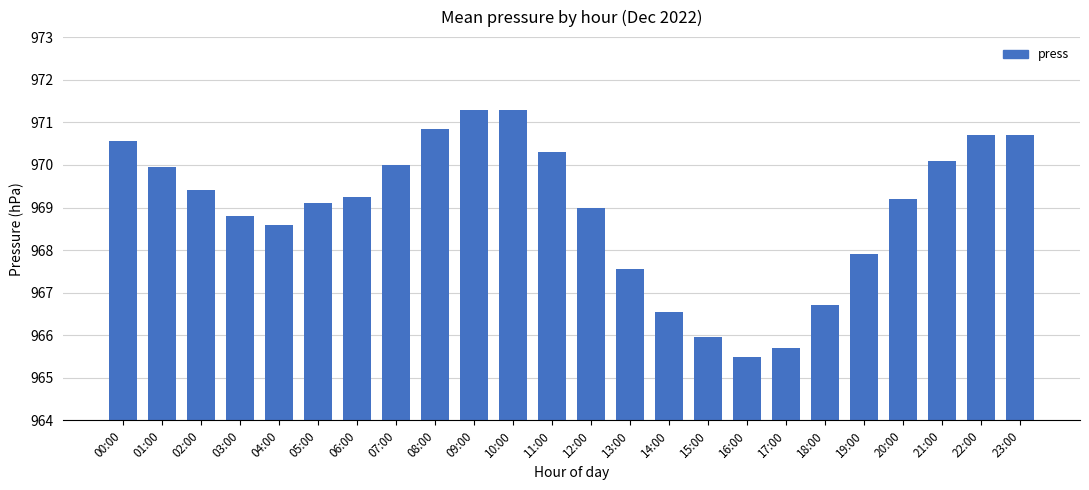

What is the greatest value displayed?

971.3